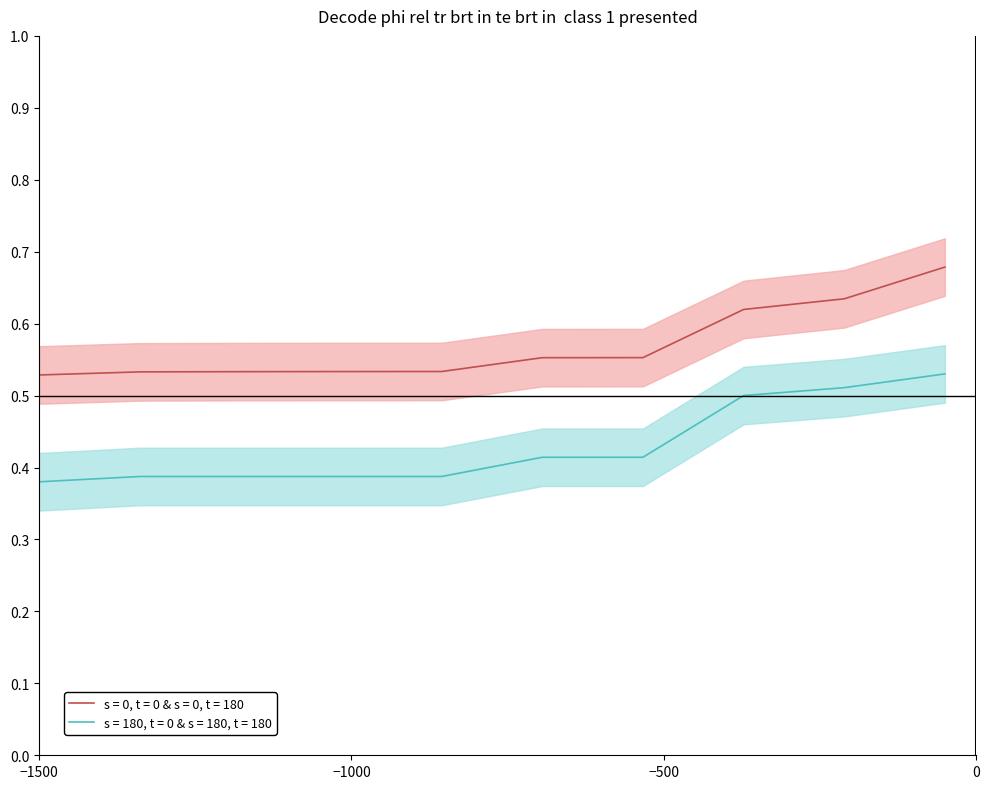

True or false: s = 0, t = 0 & s = 0, t = 180 and s = 180, t = 0 & s = 180, t = 180 cross at least once.

False